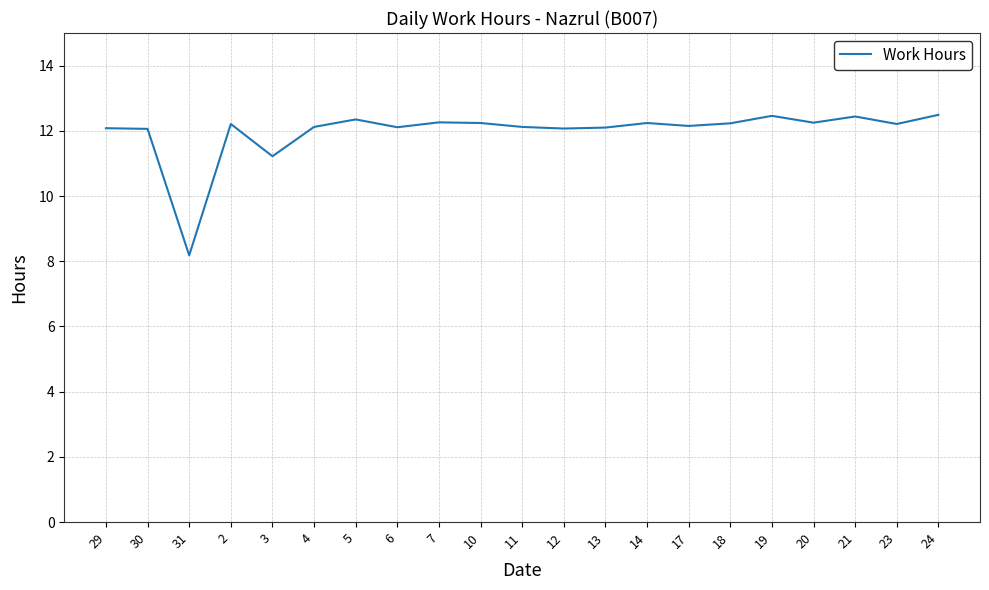

Between 11 and 5, which is larger?

5